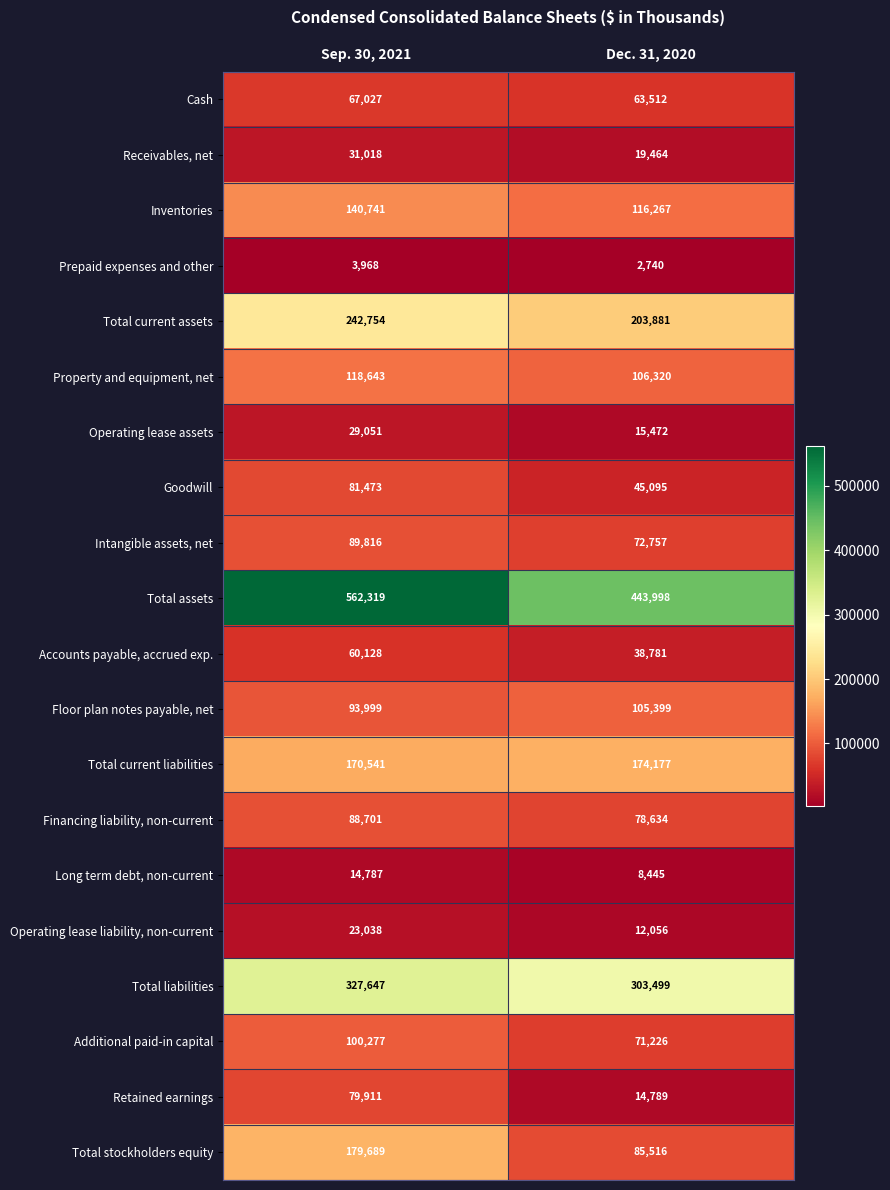

Which series has the largest total across all categories?

Total assets